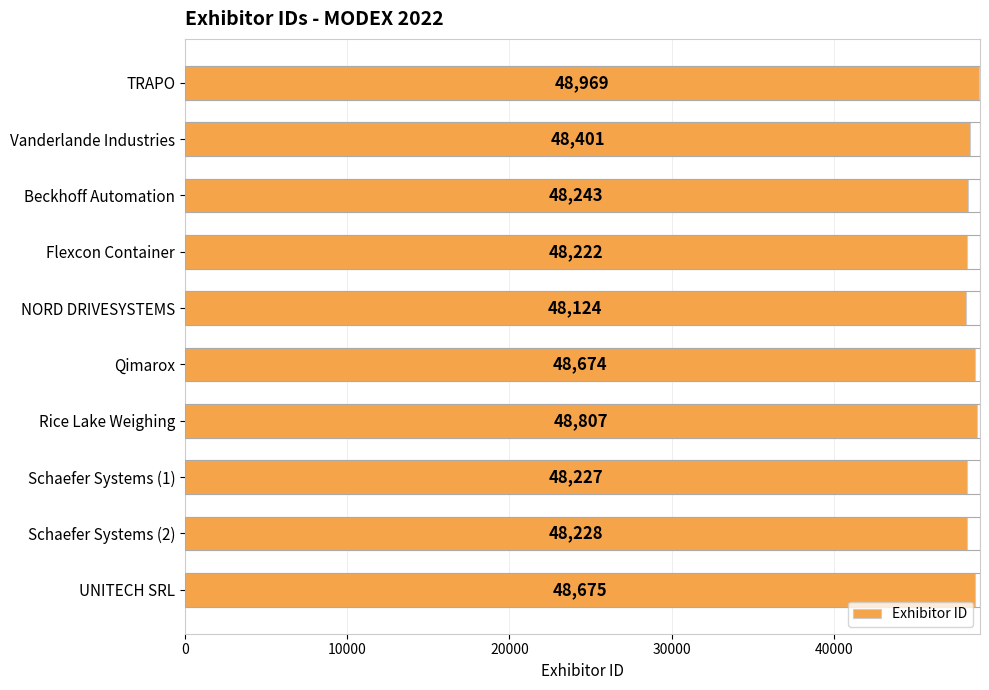

Reading bottom to top, list all the values displayed in this chart.

48675	48228	48227	48807	48674	48124	48222	48243	48401	48969